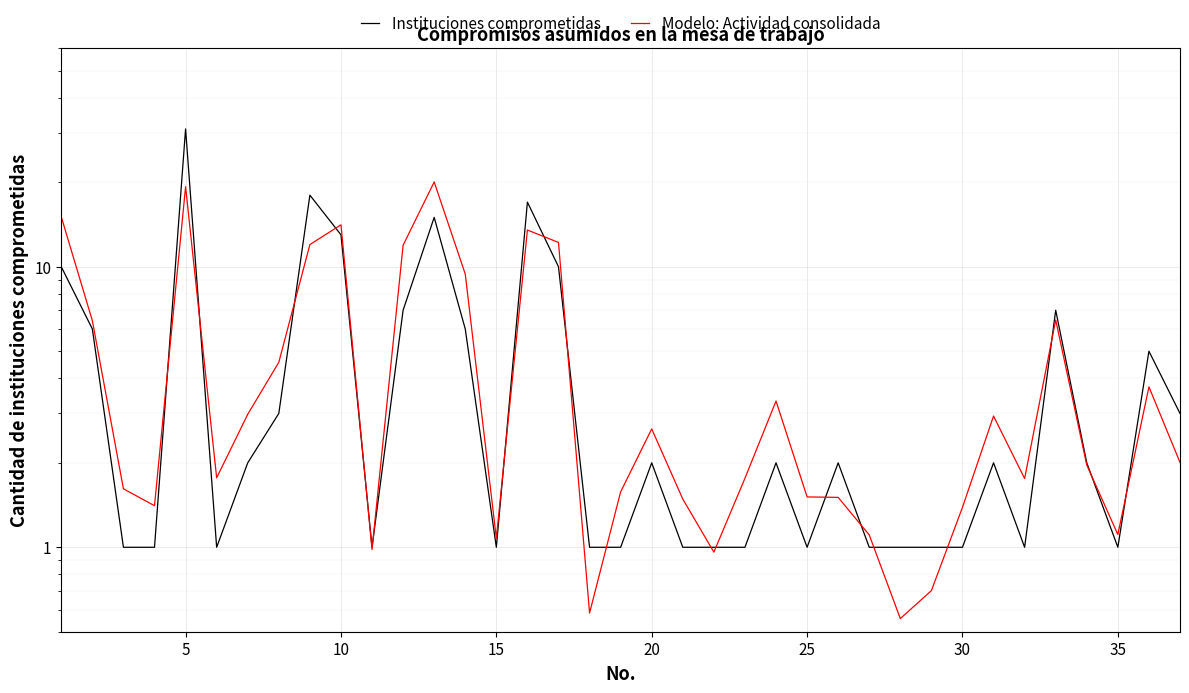

Rank the series by their maximum value, from lowest to highest.

Modelo: Actividad consolidada, Instituciones comprometidas